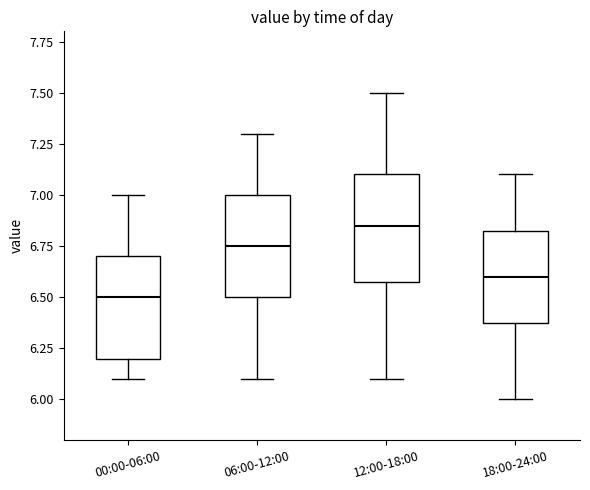

Reading left to right, read every box against the y-axis: the position of its median line, the range the box covers, and the ends of its whiskers. The values are not printed on the chart, so give them approximately, as read against the axis.

00:00-06:00: median 6.50, box 6.20 to 6.70, whiskers 6.10 to 7.00
06:00-12:00: median 6.75, box 6.50 to 7.00, whiskers 6.10 to 7.30
12:00-18:00: median 6.85, box 6.60 to 7.10, whiskers 6.10 to 7.50
18:00-24:00: median 6.60, box 6.40 to 6.85, whiskers 6.00 to 7.10